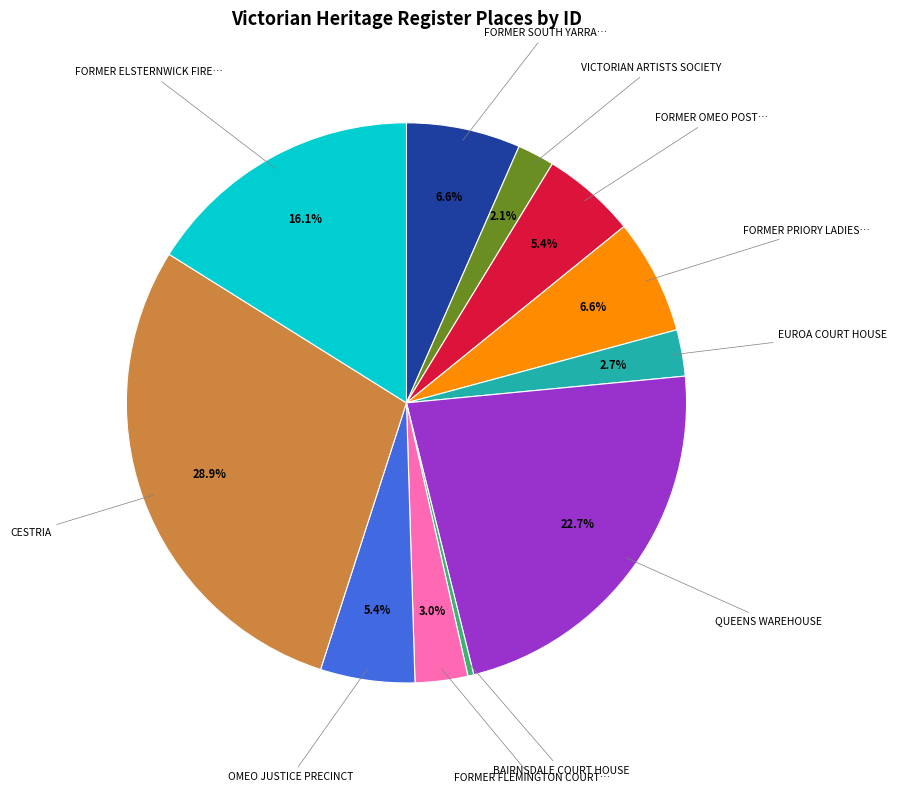

To the nearest percent, what is the average slice percentage?

9%